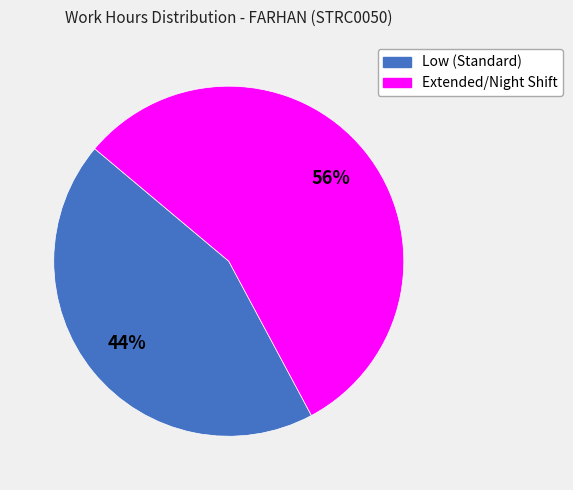

Is there a majority slice in this chart?

Yes